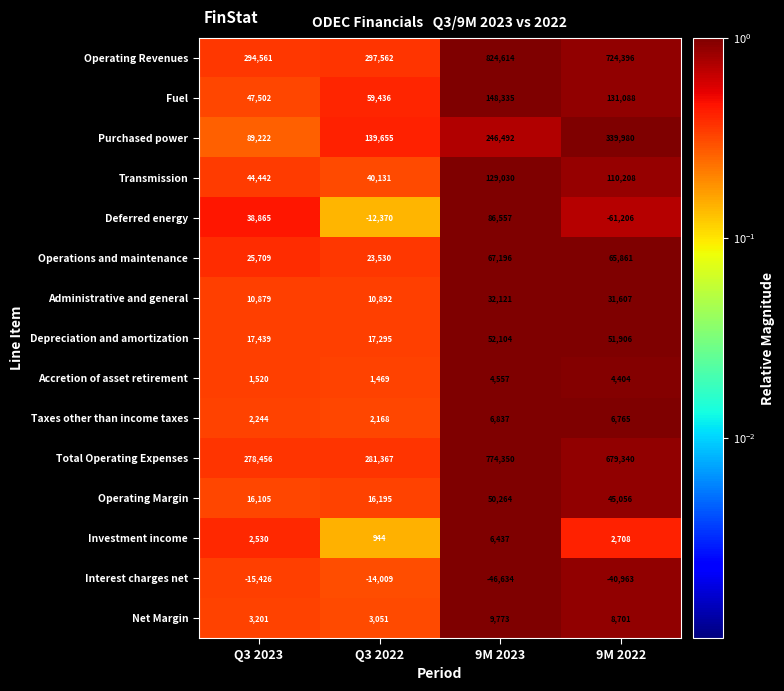

How many categories are shown in the chart?

4